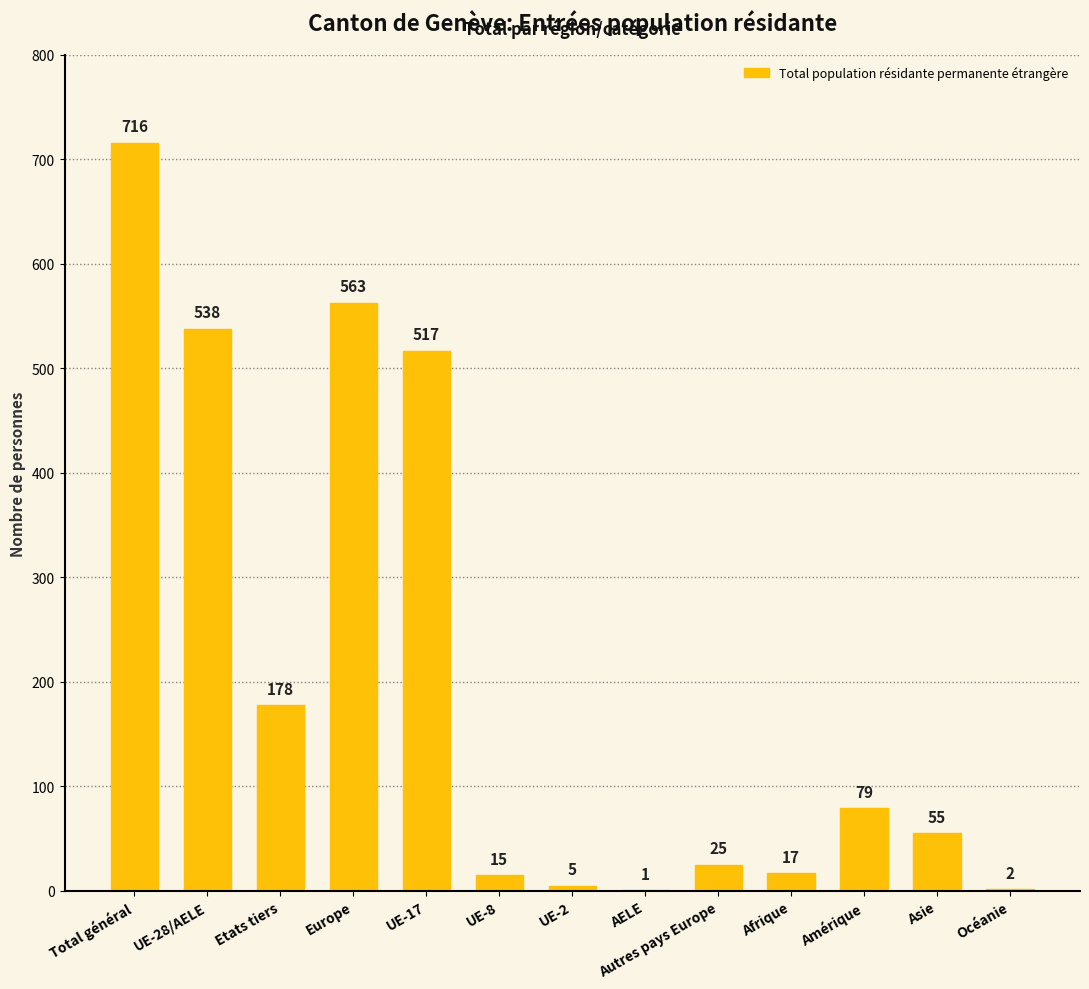

Reading right to left, what are all the values shown in this chart?

2	55	79	17	25	1	5	15	517	563	178	538	716